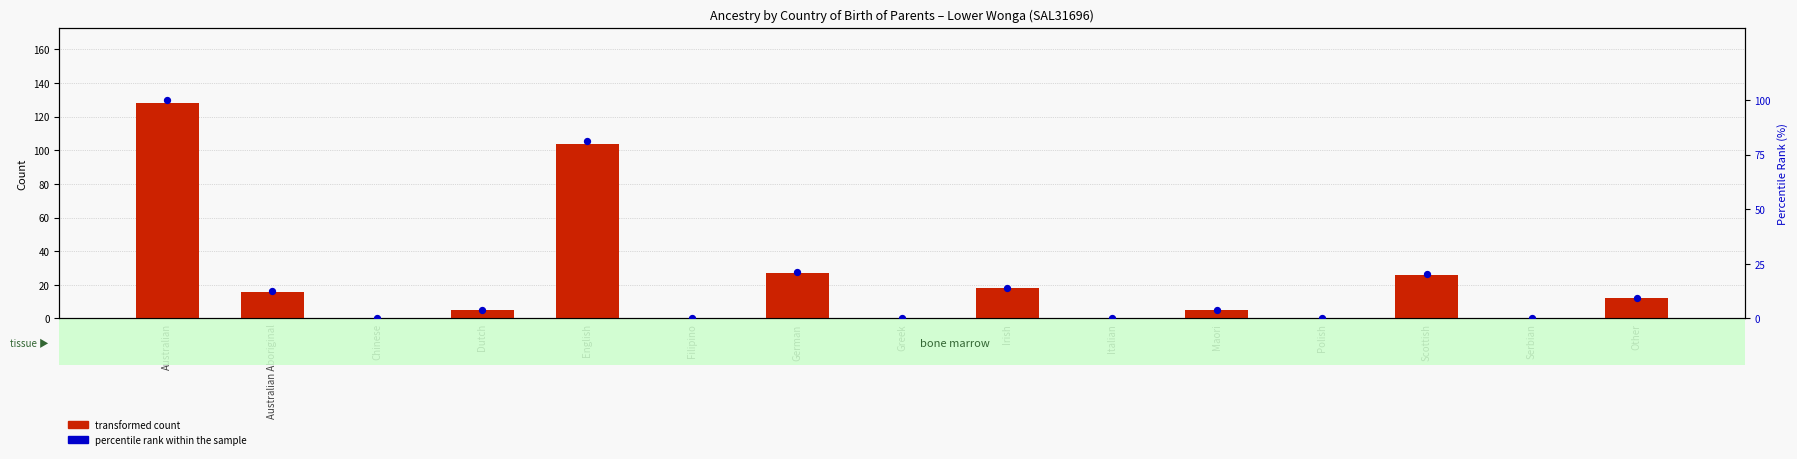

What are all the series names shown in the legend?

transformed count, percentile rank within the sample